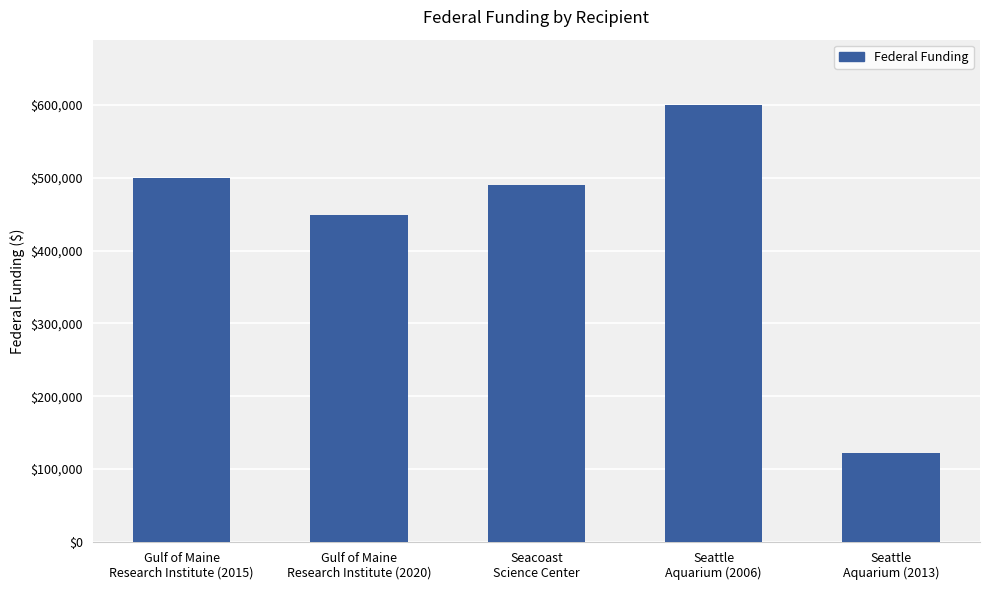

What is the difference between the second highest and second lowest values?

49701